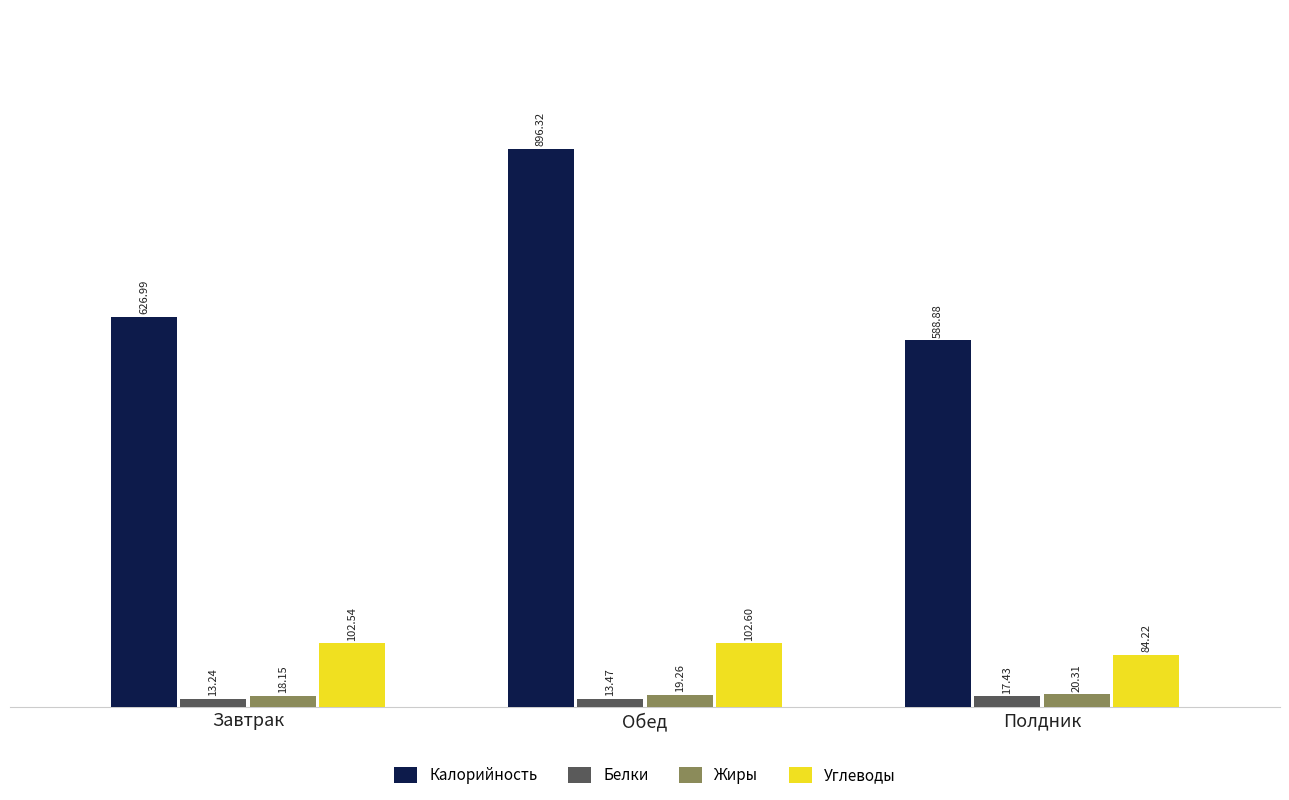

Which series has the largest total across all categories?

Калорийность